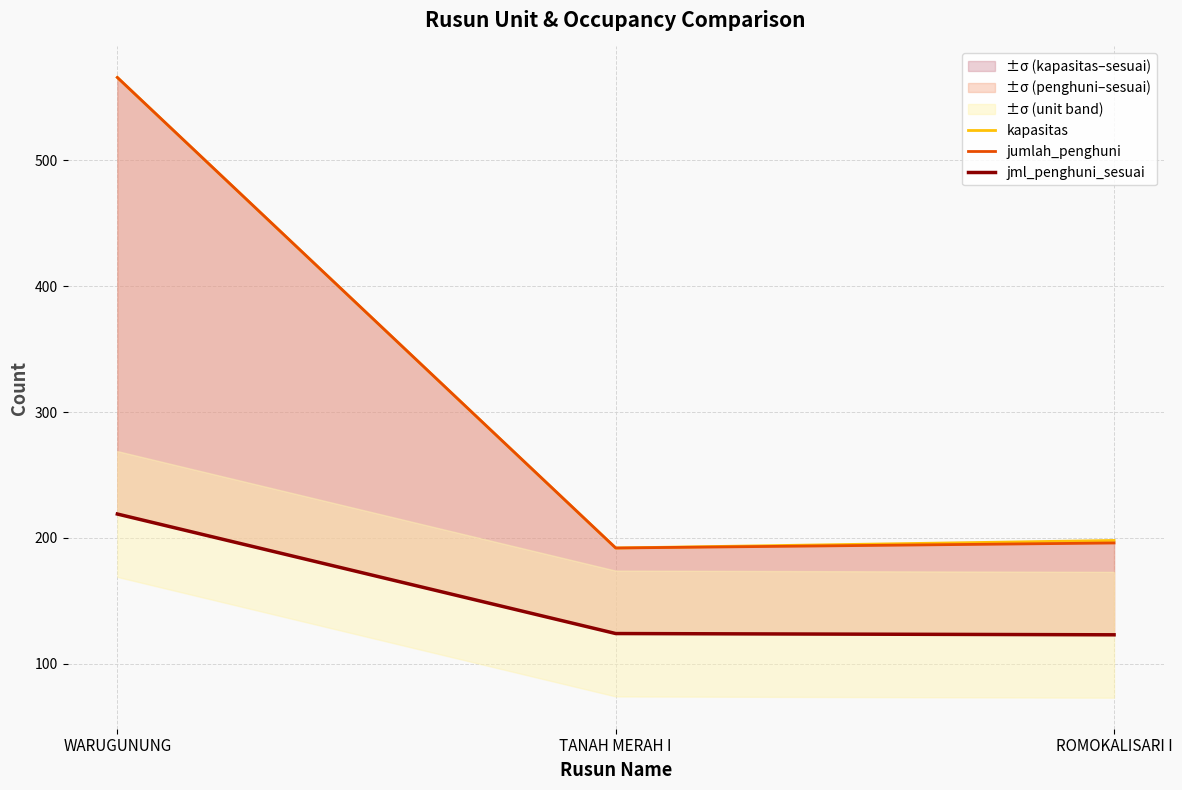

What is the difference between the jumlah_penghuni values at TANAH MERAH I and WARUGUNUNG?

374